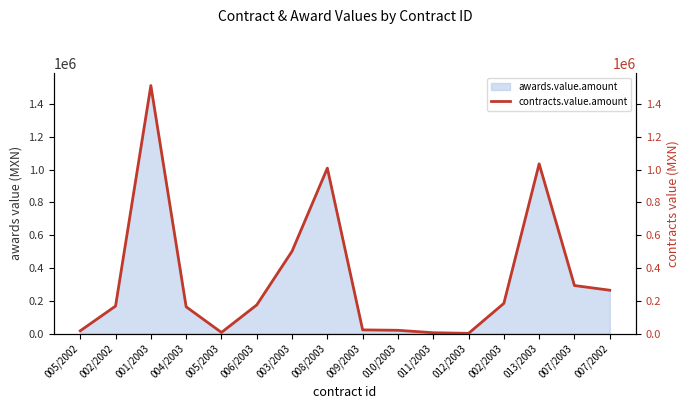

What position from the right is 011/2003?

6